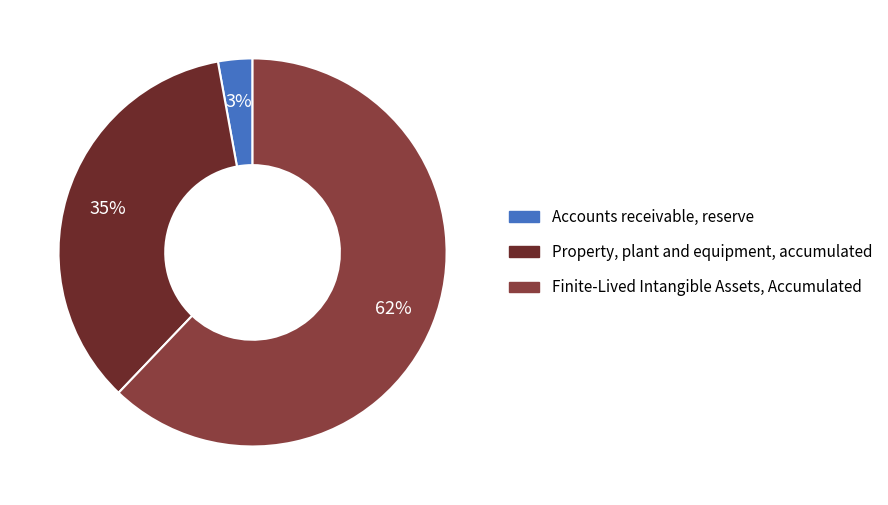

Which has a higher value, Property, plant and equipment, accumulated or Finite-Lived Intangible Assets, Accumulated?

Finite-Lived Intangible Assets, Accumulated